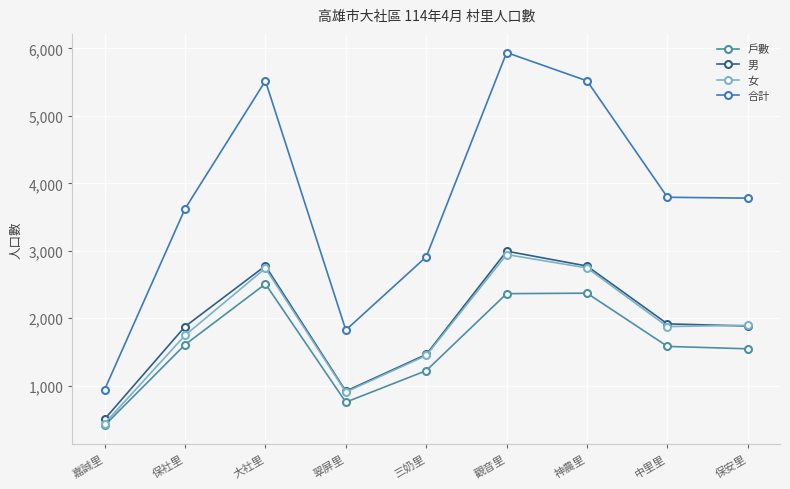

What is the difference between the maximum and second lowest values in the 男 series?

2076